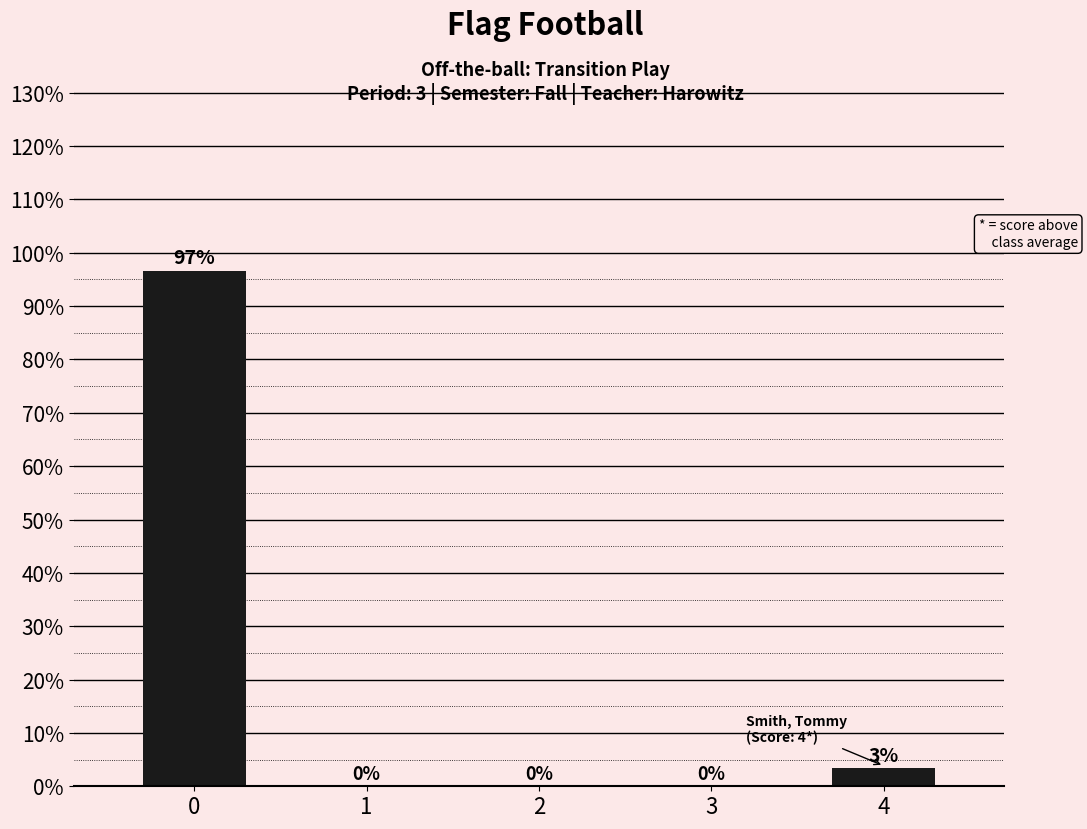

True or false: the data shows 0.0 at 2.

True